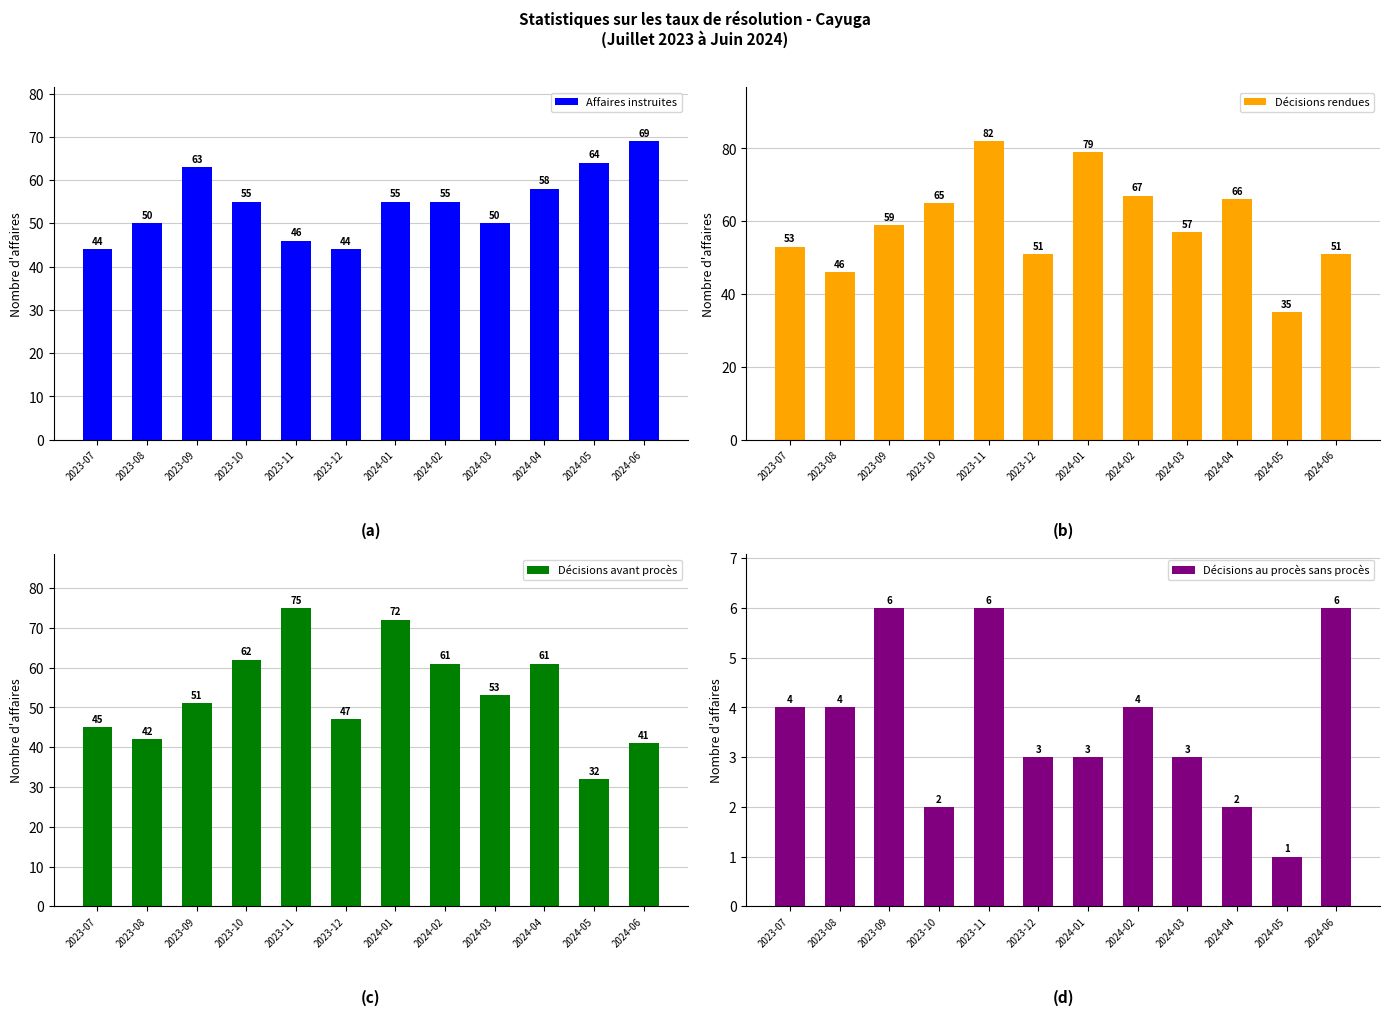

Which has a higher value, 2023-11 or 2023-09?

2023-09